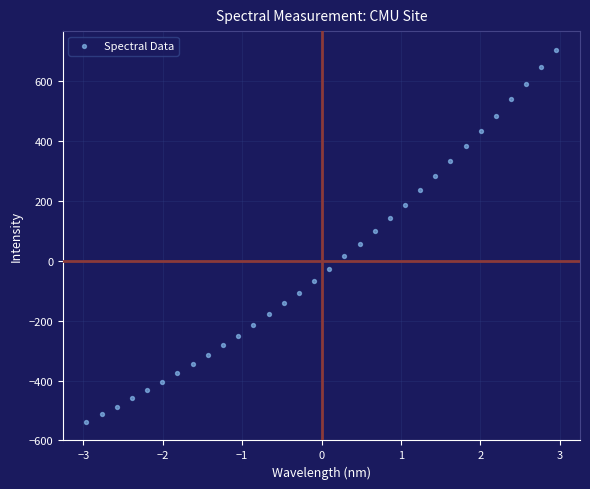

What is the range of X values (max minus min)?

5.9